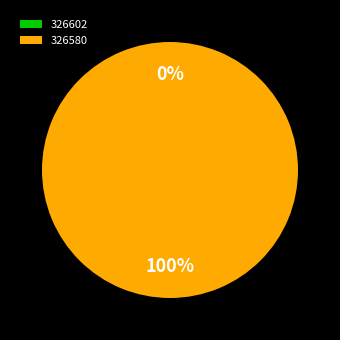

Which slice is the smallest?

326602